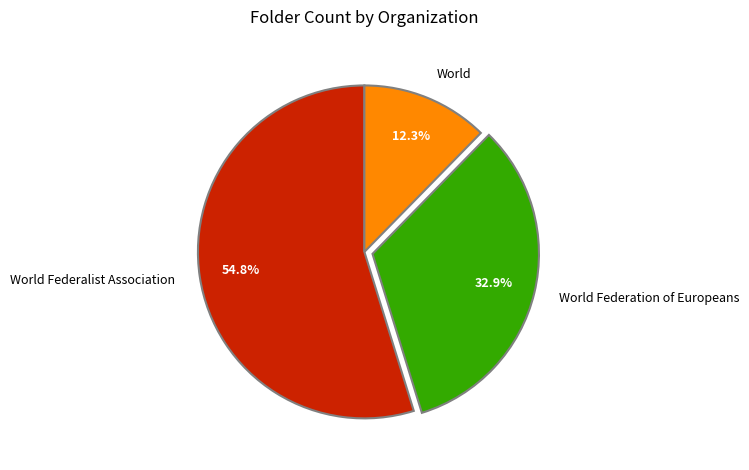

Is there any slice that represents more than half of the pie?

Yes